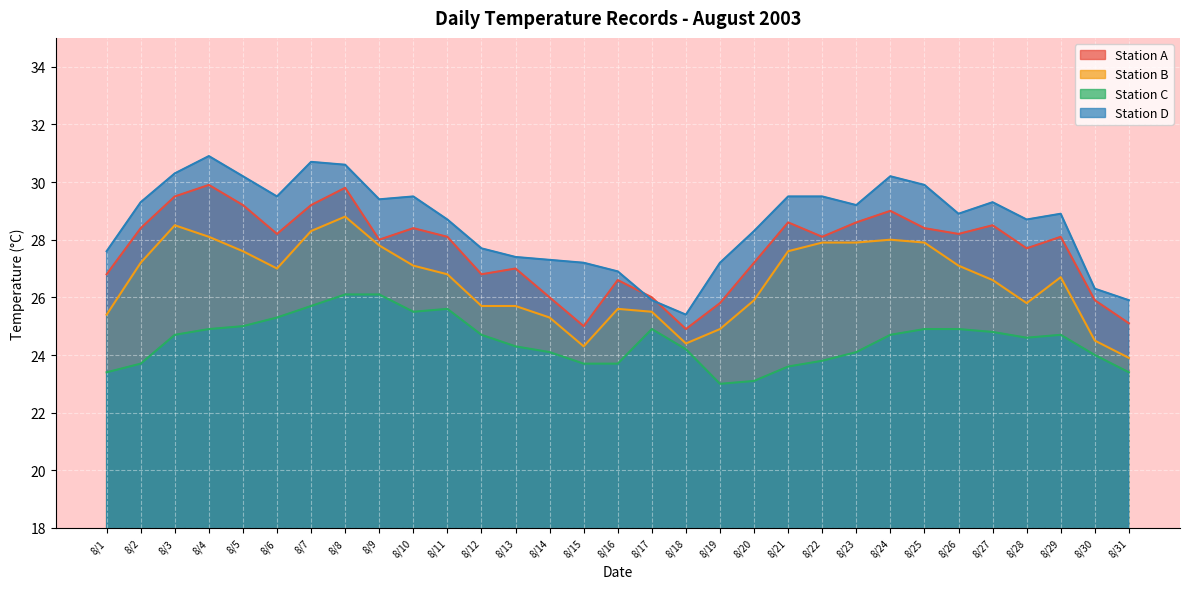

How many values in the Station C series exceed 24?

21